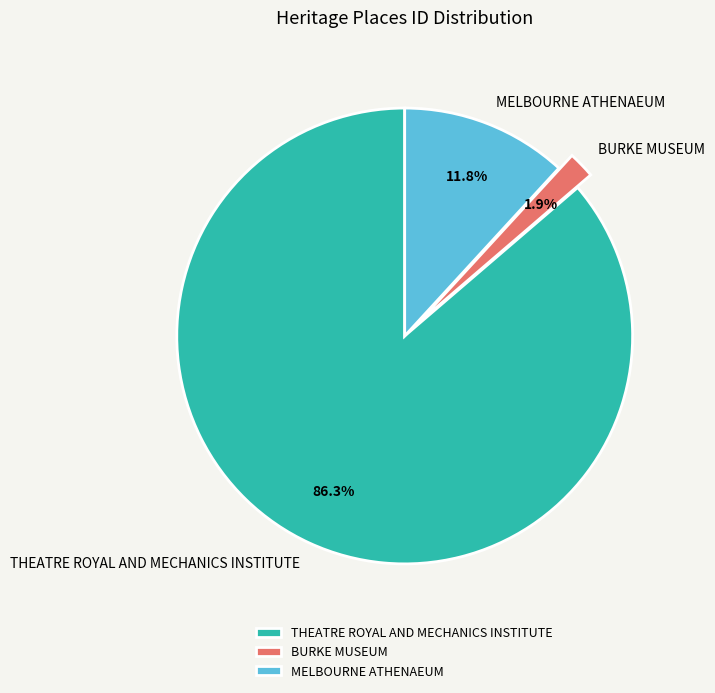

To the nearest percent, what is the combined percentage of MELBOURNE ATHENAEUM and BURKE MUSEUM?

14%